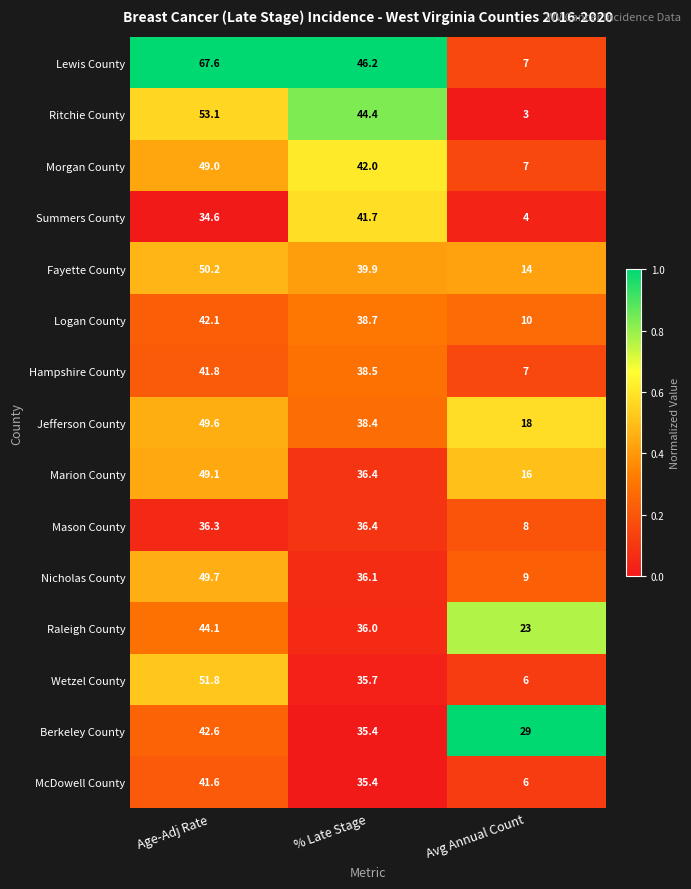

What is the total value across all series at Avg Annual Count?

167.0